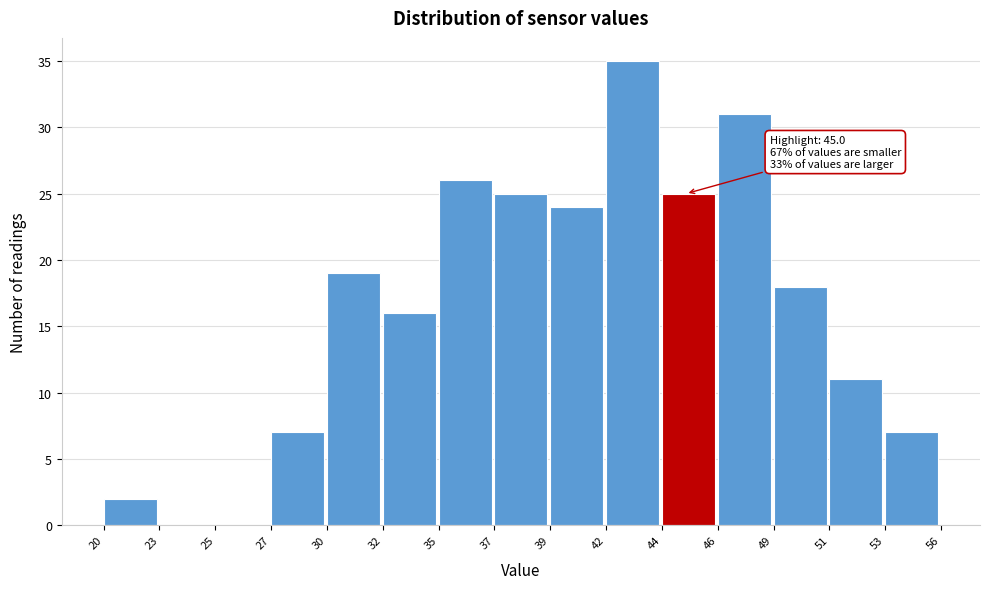

Reading left to right, what are all the values shown in this chart?

20=2	23=0	25=0	27=7	30=19	32=16	35=26	37=25	39=24	42=35	44=25	46=31	49=18	51=11	53=7